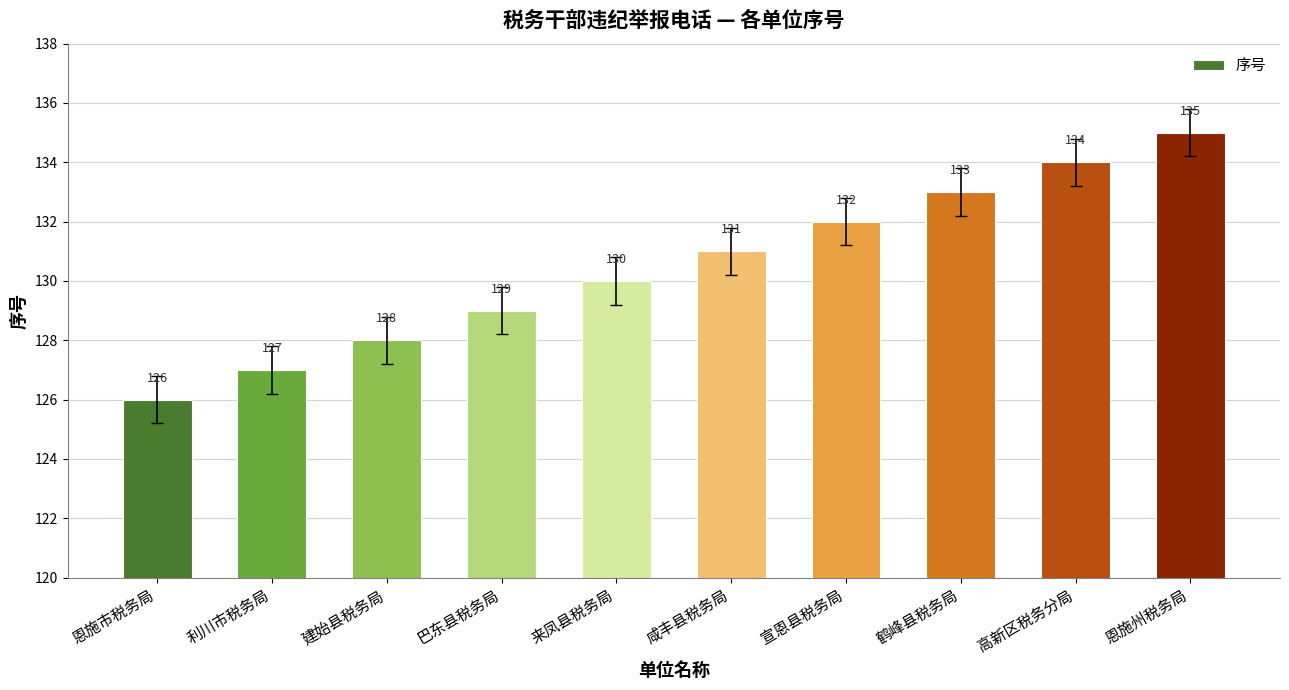

The chart shows a value of 28 at 利川市税务局. True or false?

False